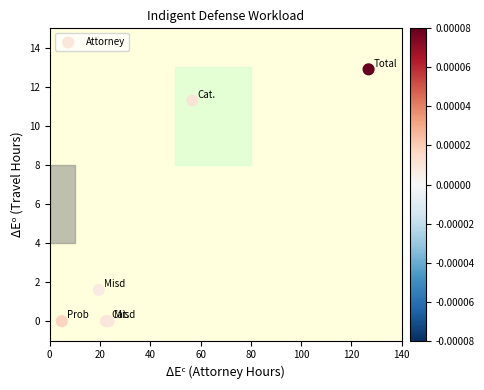

What Y value in the scatter plot is closest to 6?

1.6